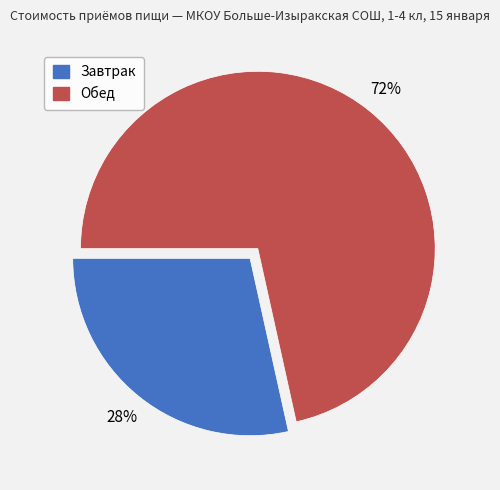

How many segments does this pie chart have?

2